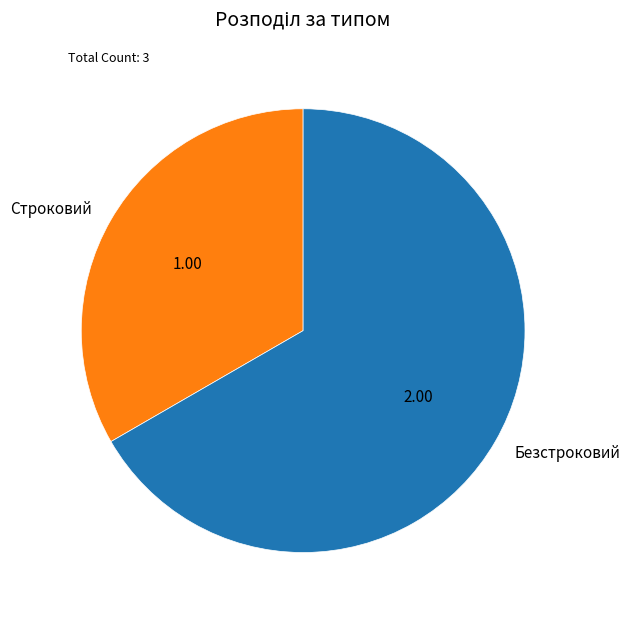

Which slice is the smallest?

Строковий